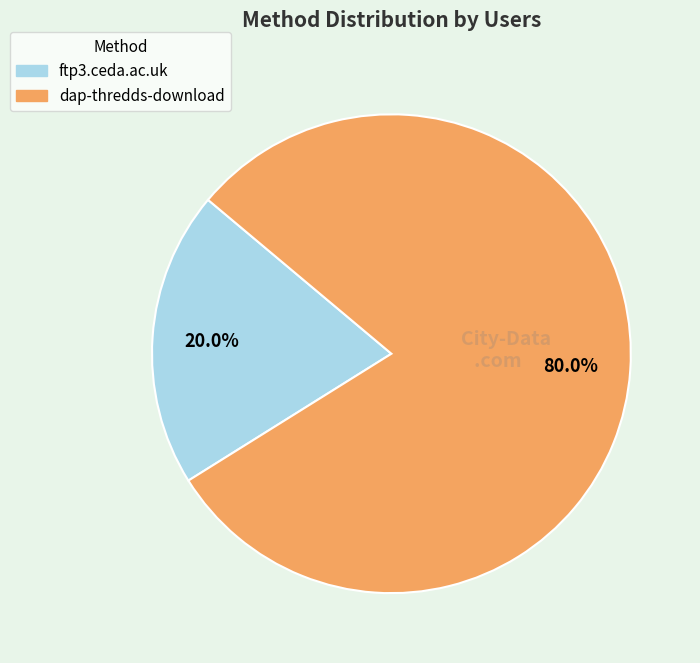

Which slice is the smallest?

ftp3.ceda.ac.uk